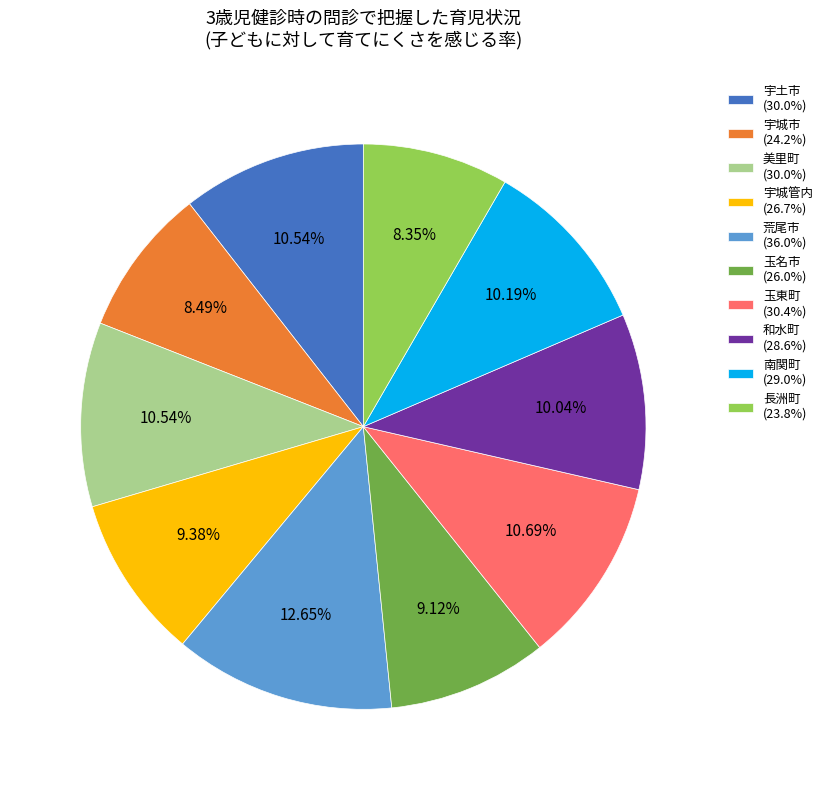

To the nearest percent, what is the average slice percentage?

10%